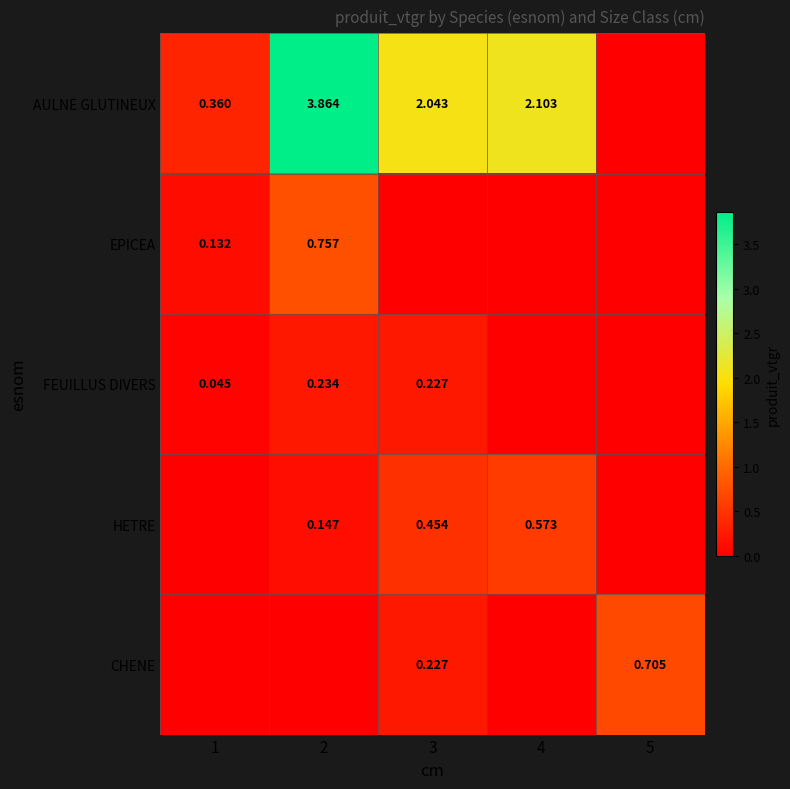

Is the value of HETRE at 2 greater than the value of FEUILLUS DIVERS at 3?

No